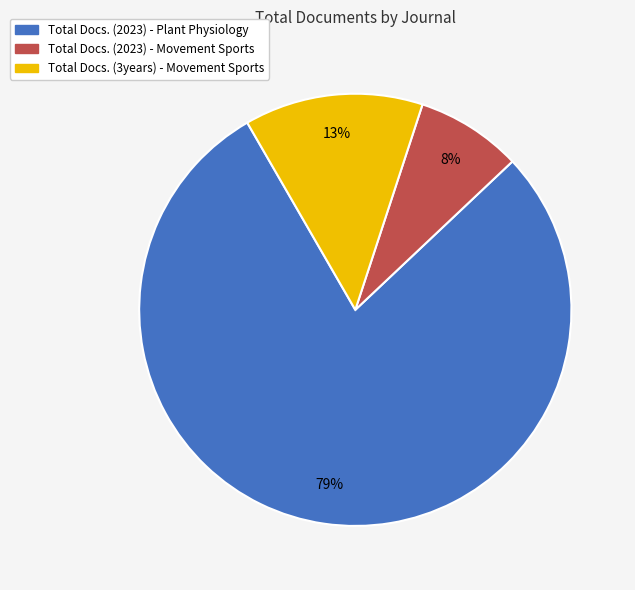

Is there any slice that represents more than half of the pie?

Yes